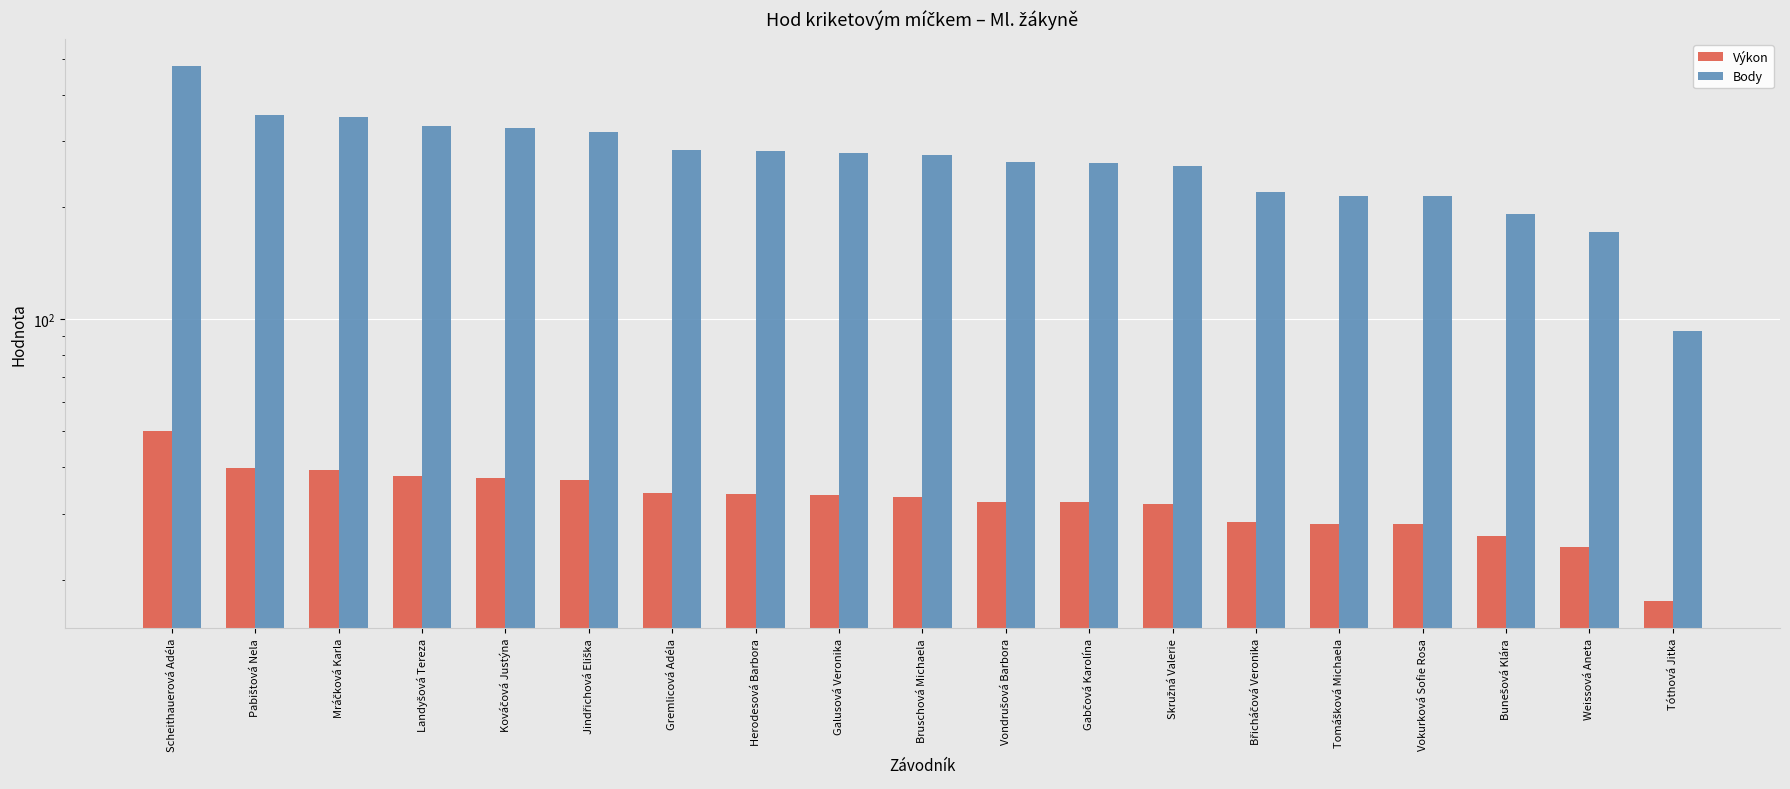

List the series in order of their overall mean, highest first.

Body, Výkon